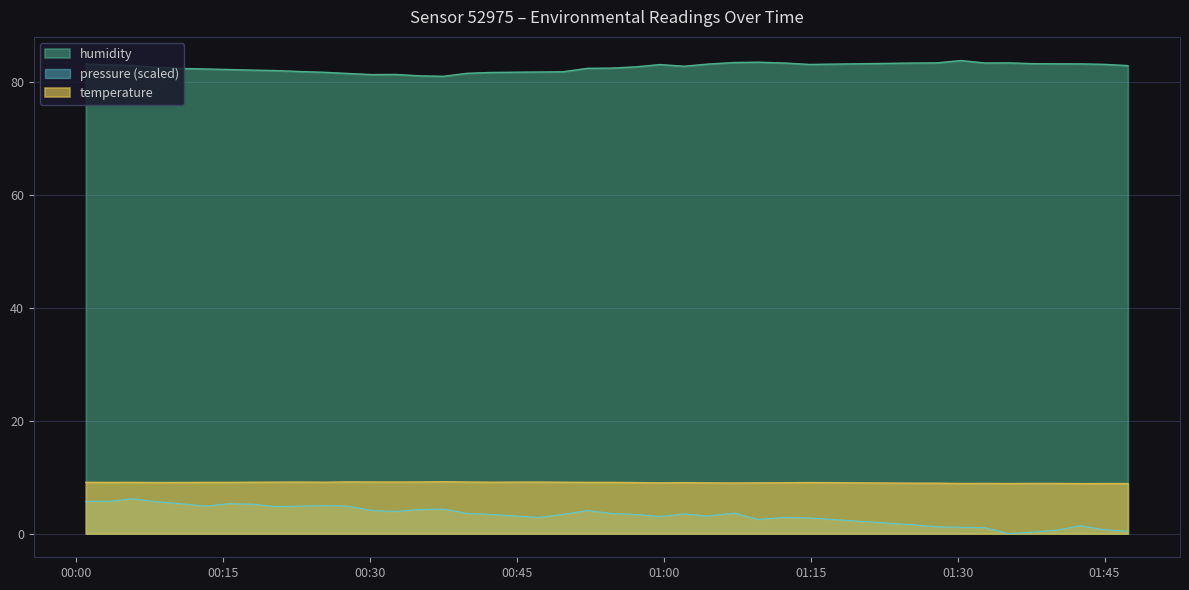

At which category does pressure_scaled reach its first local peak?

2023-04-03T00:05:50